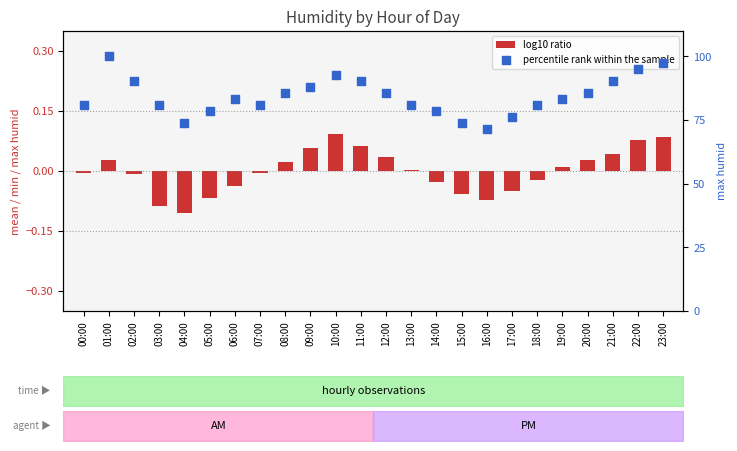

What is the change in value from 12:00 to 21:00?

+4.8